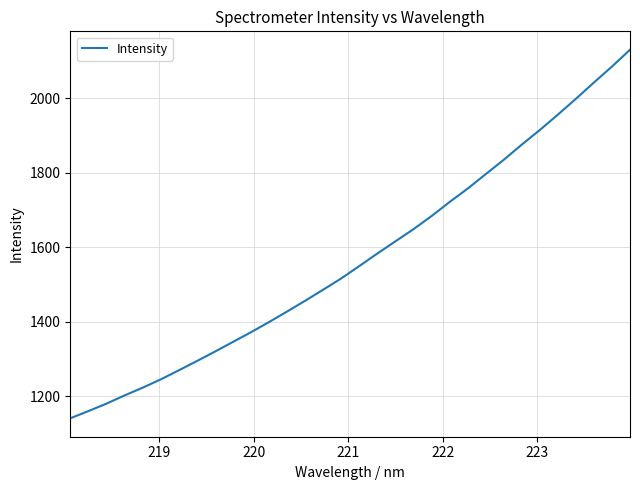

What is the maximum value shown in the chart?

2130.0